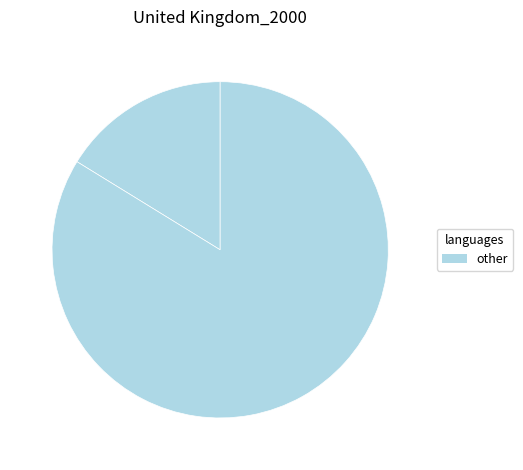

Count the number of slices in the pie.

2